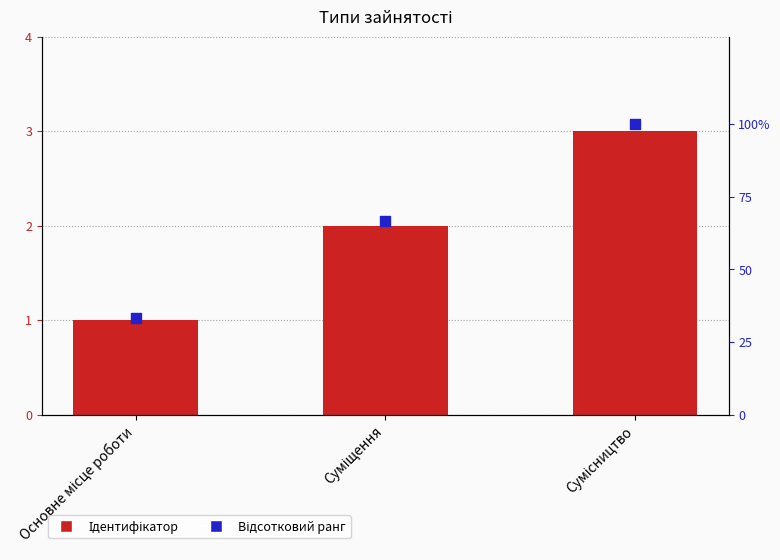

At which category is the sum across all series the highest?

Сумісництво